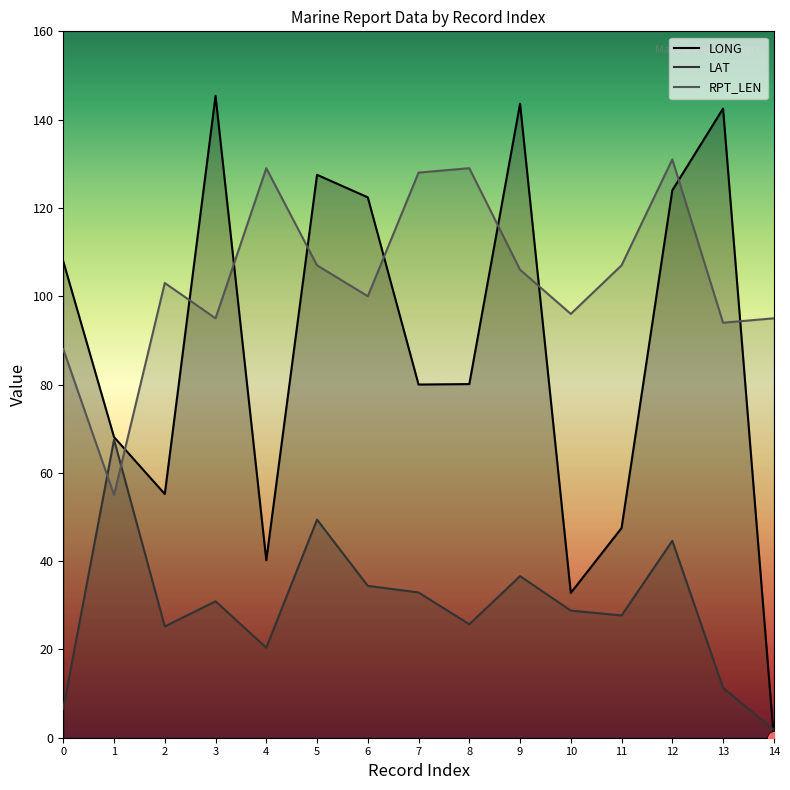

Reading right to left, extract all data points from this chart.

LONG: 14=0.0	13=142.5	12=124.0	11=47.5	10=32.8	9=143.6	8=80.1	7=80.0	6=122.4	5=127.5	4=40.2	3=145.4	2=55.2	1=68.1	0=107.9
LAT: 14=1.8	13=11.3	12=44.6	11=27.7	10=28.8	9=36.6	8=25.7	7=32.9	6=34.4	5=49.4	4=20.4	3=30.9	2=25.2	1=67.5	0=6.6
RPT_LEN: 14=95.0	13=94.0	12=131.0	11=107.0	10=96.0	9=106.0	8=129.0	7=128.0	6=100.0	5=107.0	4=129.0	3=95.0	2=103.0	1=55.0	0=88.0